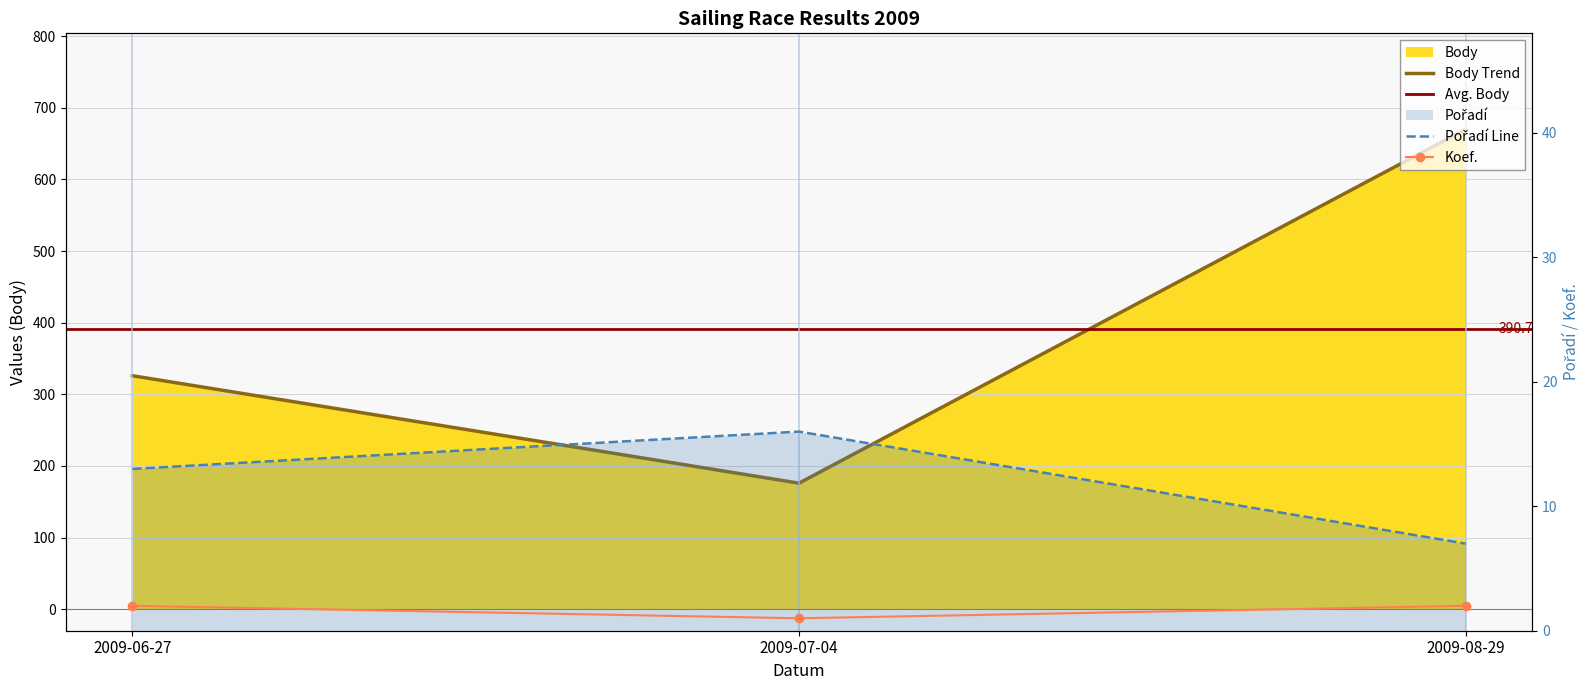

Where is Pořadí nearest to the value 11?

2009-06-27